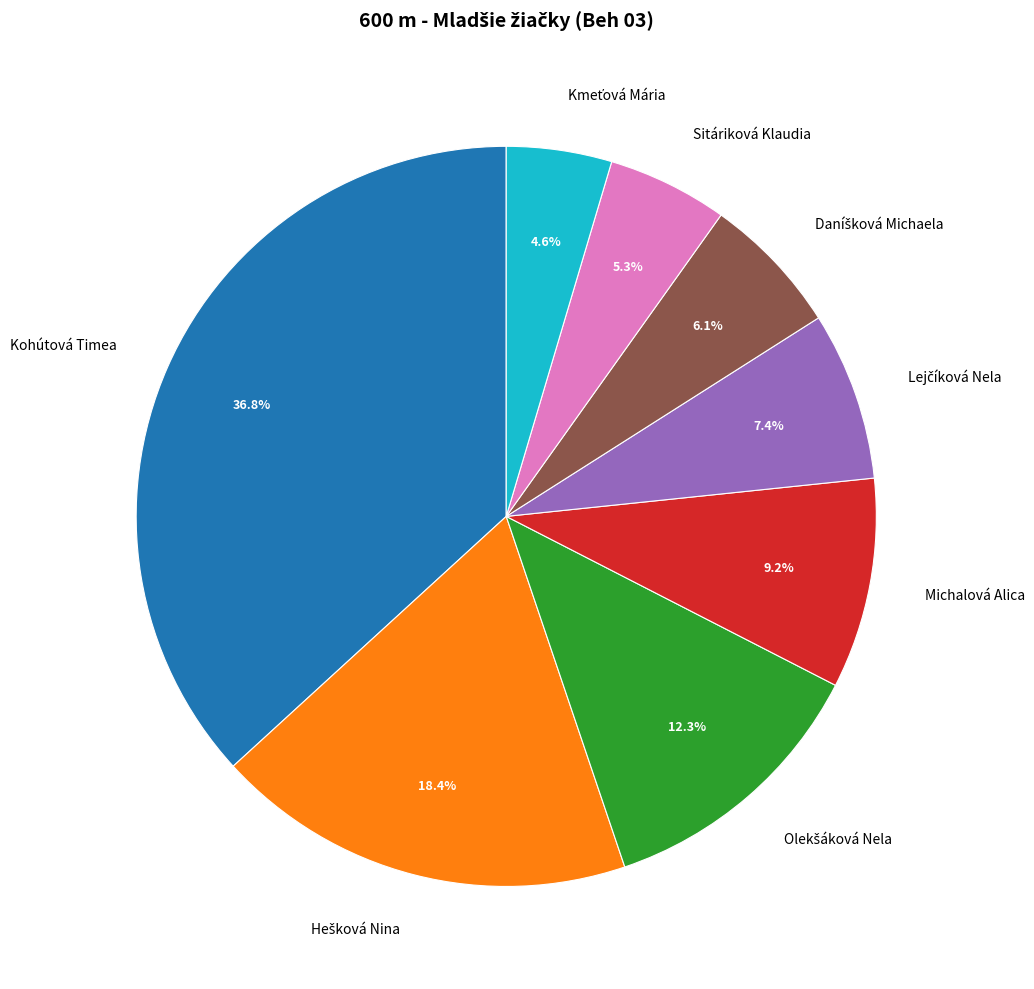

Does any single category account for the majority?

No